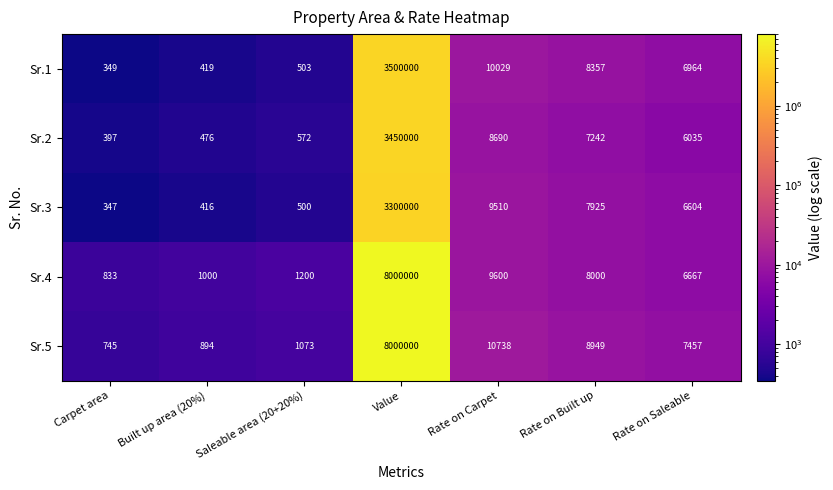

What is the total value across all series at Rate on Carpet?

48567